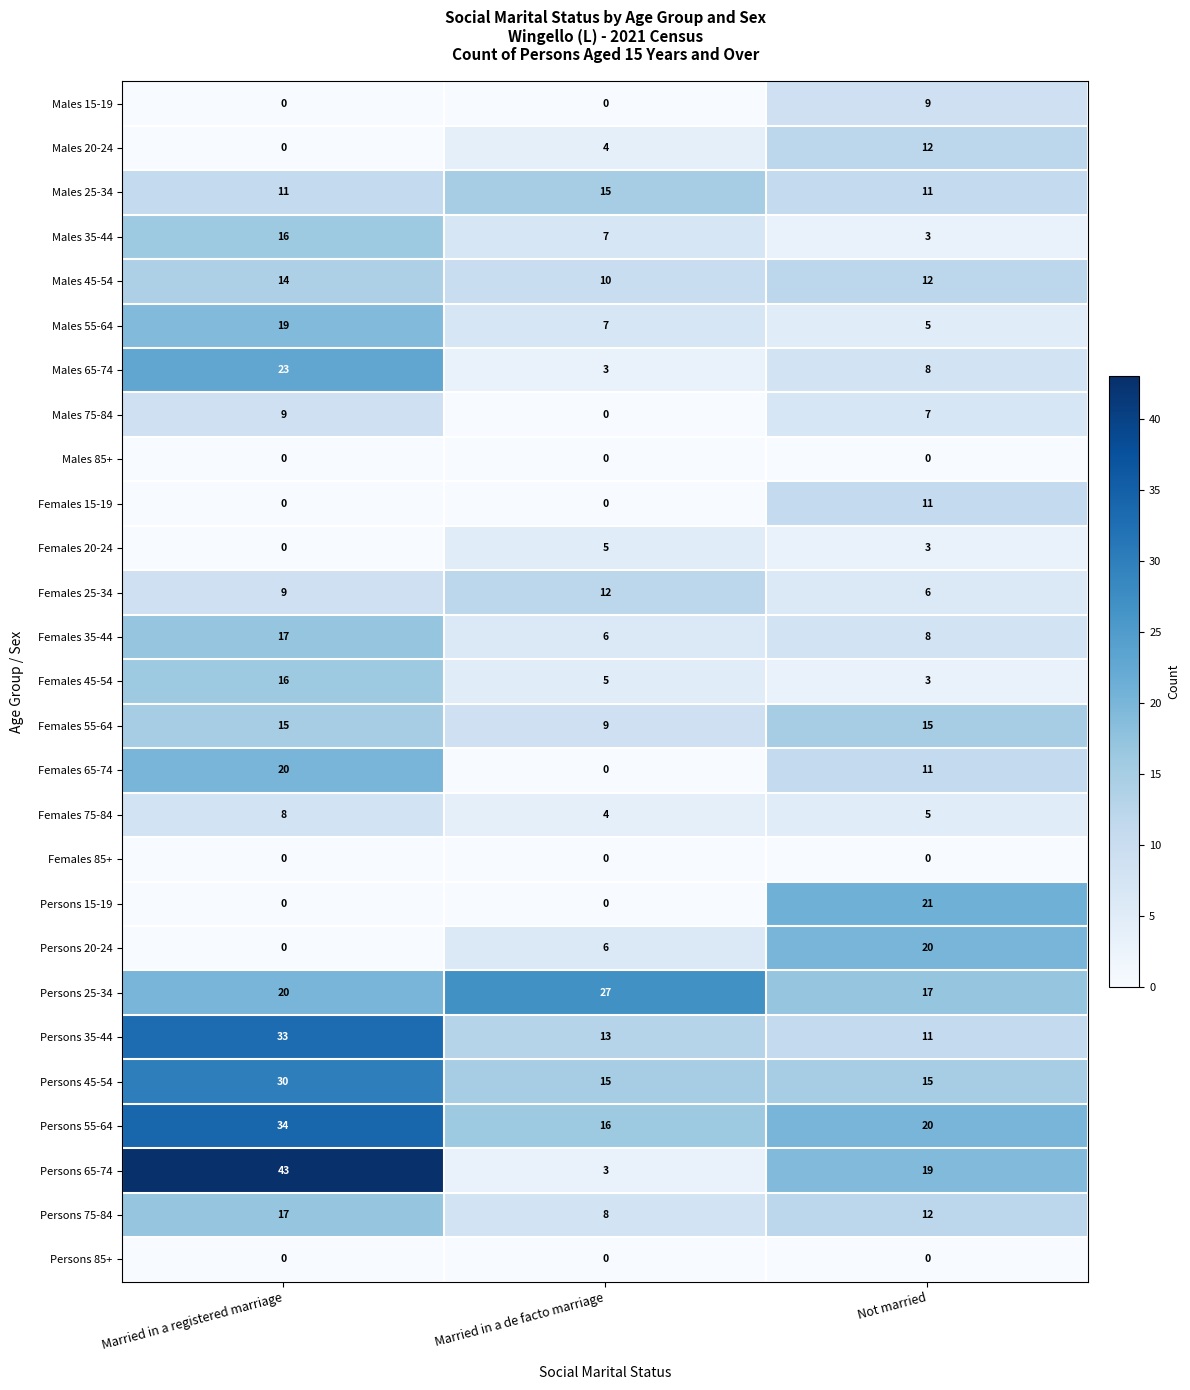

What is the total value across all series at Not married?

264